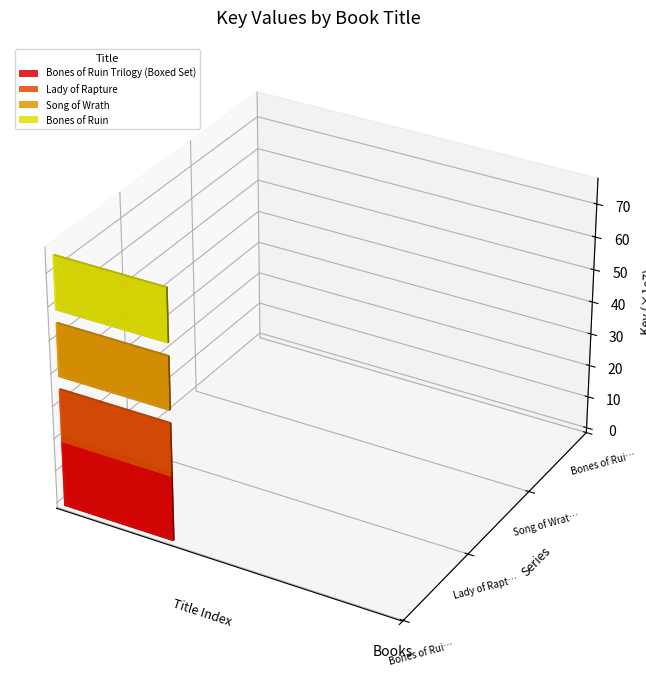

The chart shows a value of 161554232 at Lady of Rapture. True or false?

True